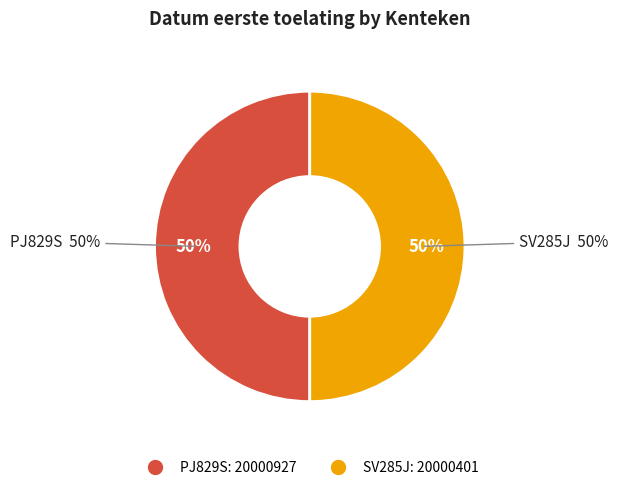

What percentage is the SV285J slice, to the nearest percent?

50%